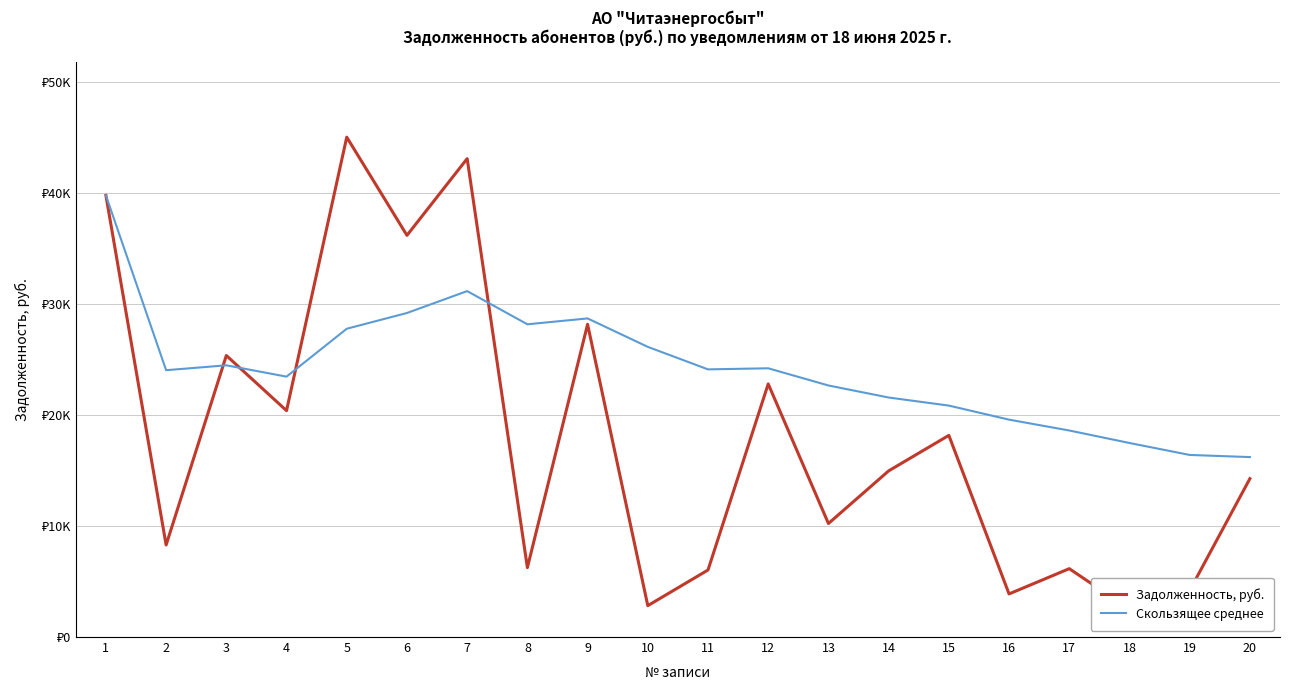

What is the minimum value for Скользящее среднее?

16213.7